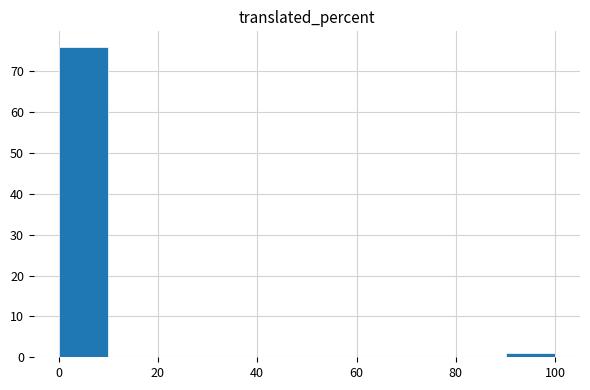

How tall is the bar that spans 0 to 10 on the x-axis? The values are not printed on the chart, so give them approximately, as read against the axis.

76